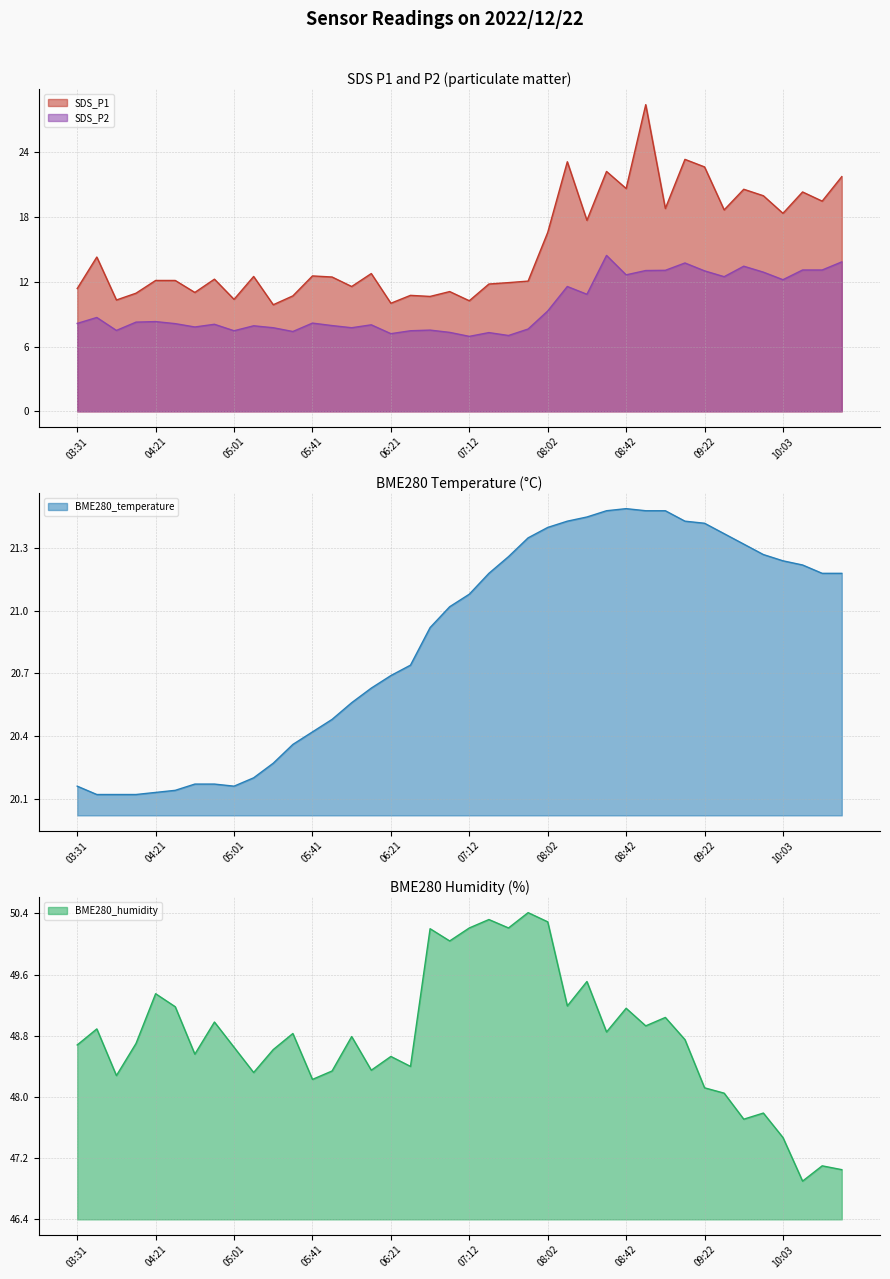

Where is the first local maximum for SDS_P2?

03:41